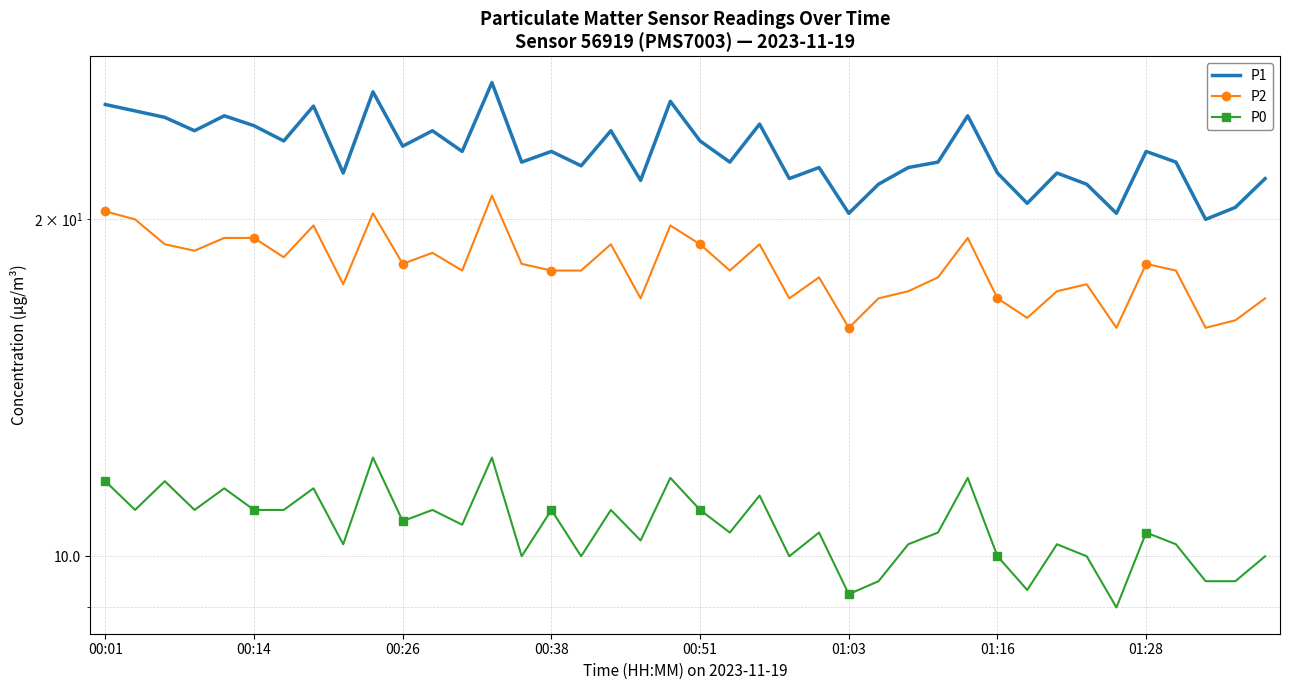

Which series has the largest total across all categories?

P1